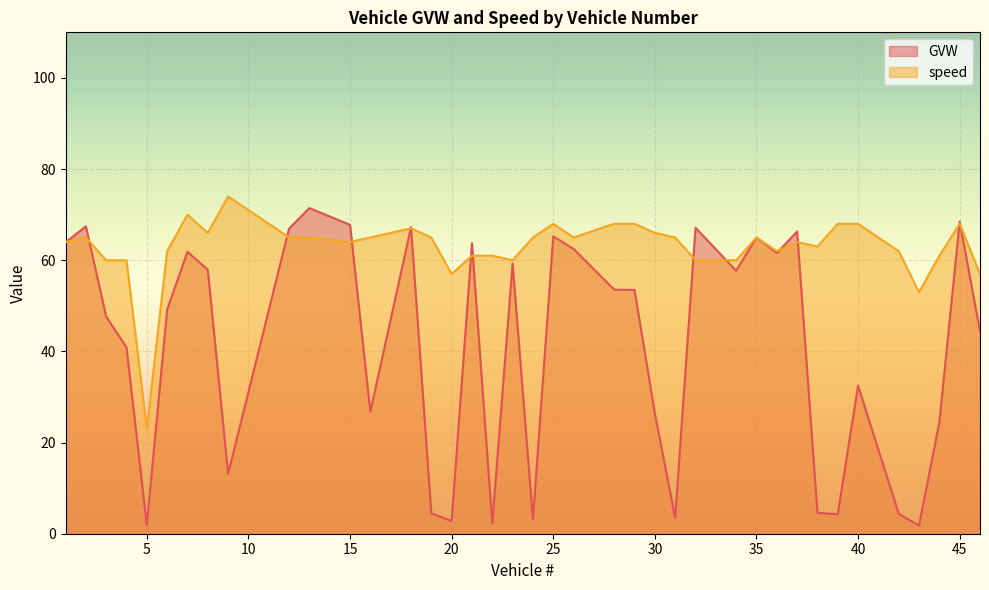

The value of speed at 13 is 65.0. True or false?

True